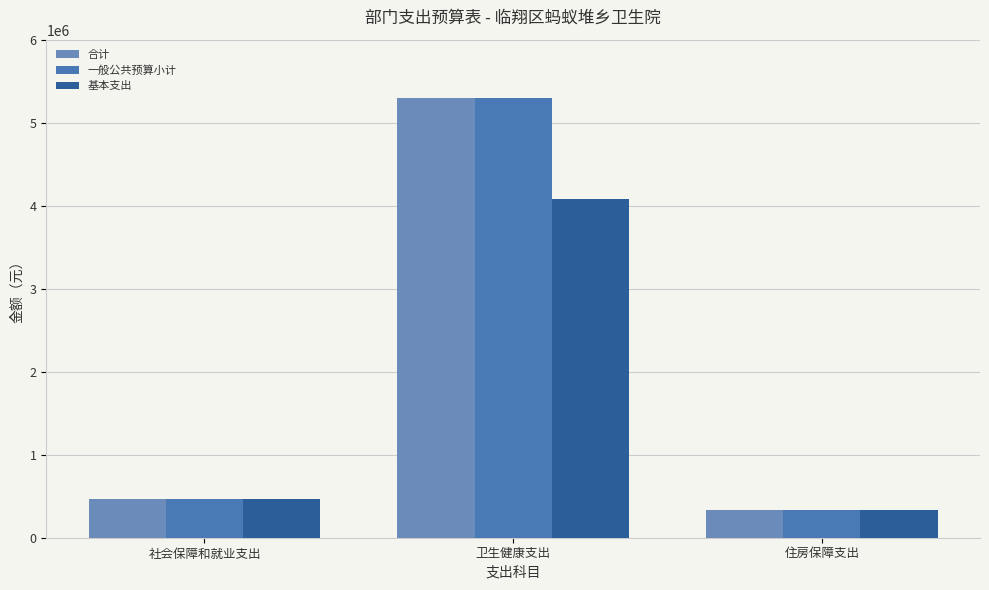

How many bars are there in each group?

3